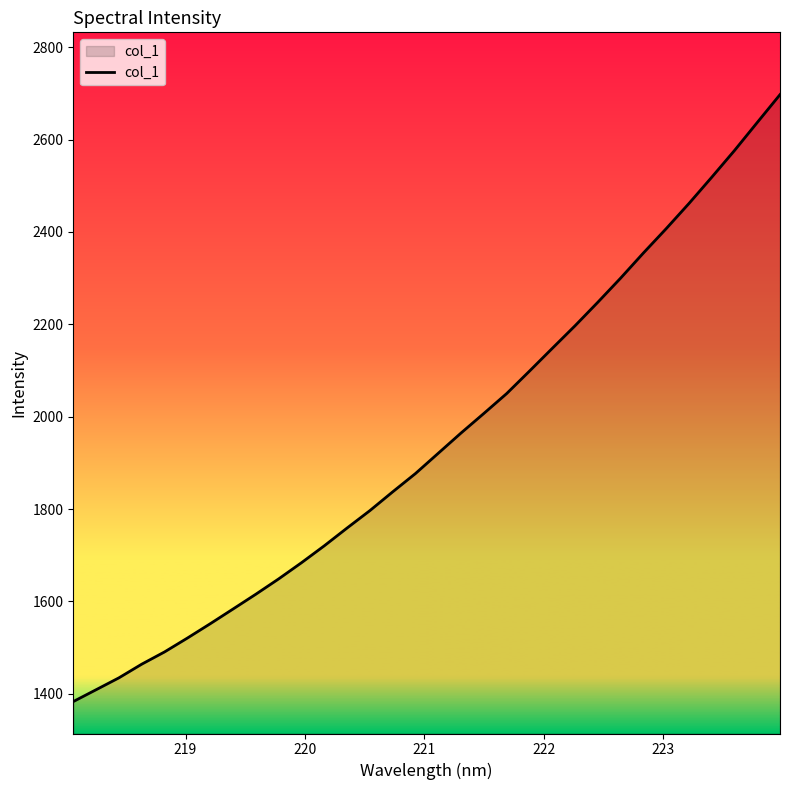

What is the greatest value displayed?

2697.2